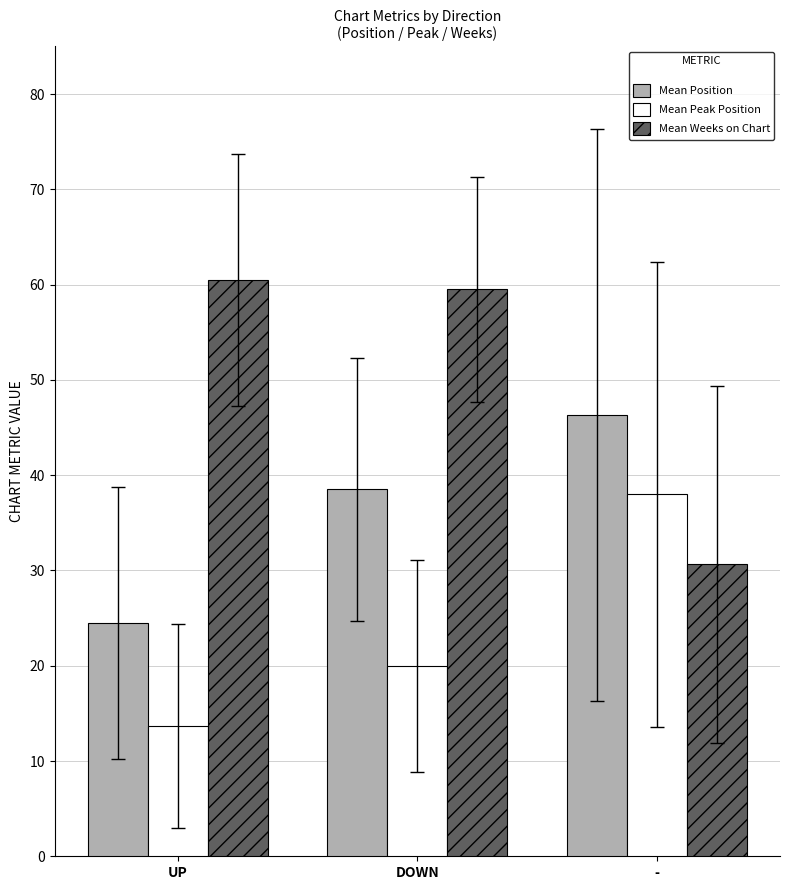

How many values in the Mean Position series are below 38?

1